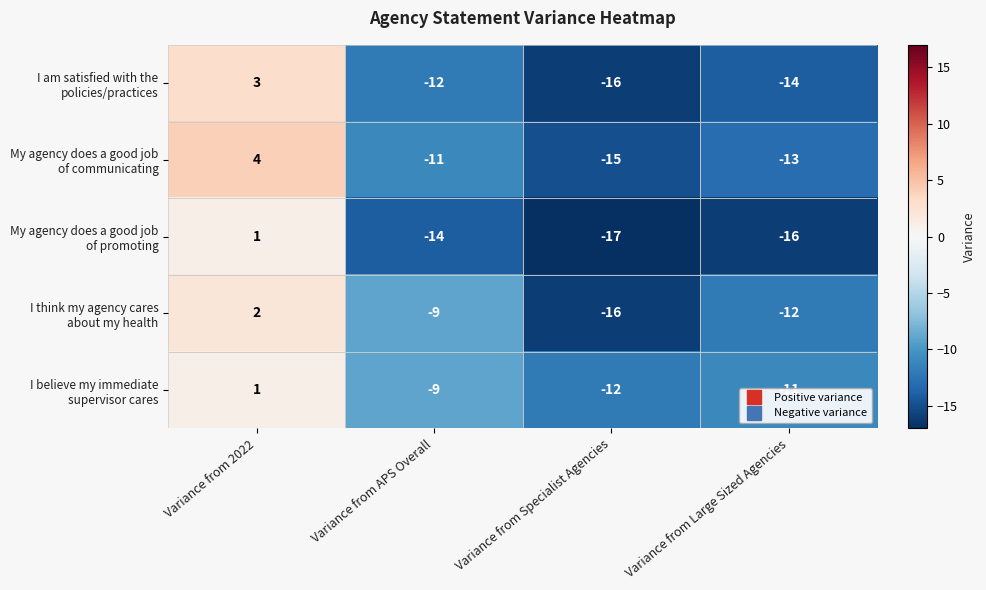

What is the difference between the highest and lowest values at Variance from 2022?

3